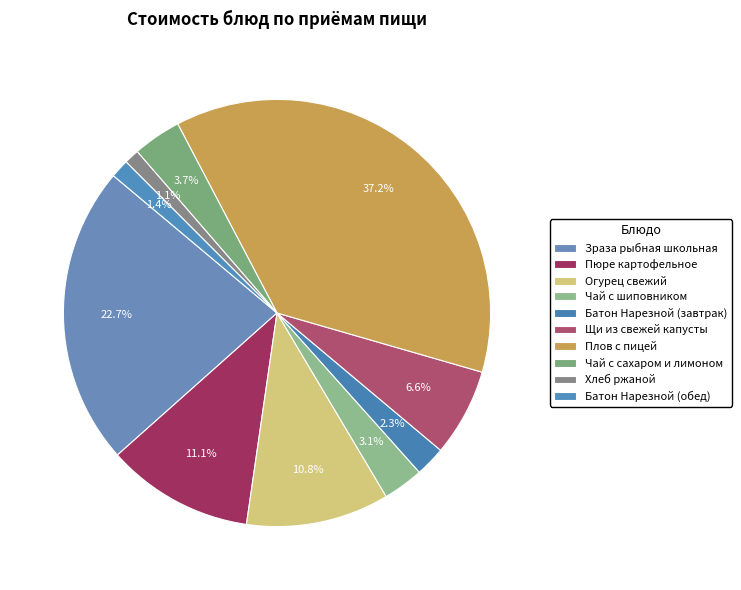

Which has a higher value, Зраза рыбная школьная or Батон Нарезной (обед)?

Зраза рыбная школьная